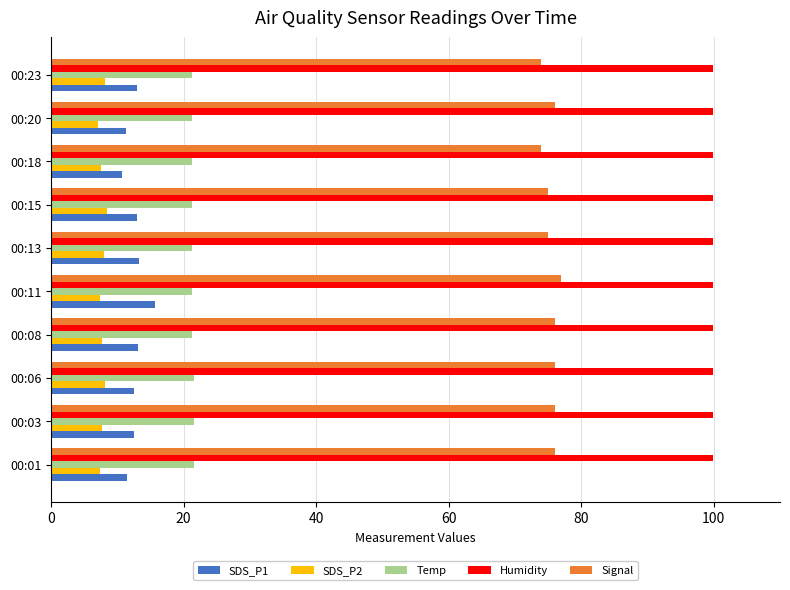

At how many categories does at least one series exceed 28?

10